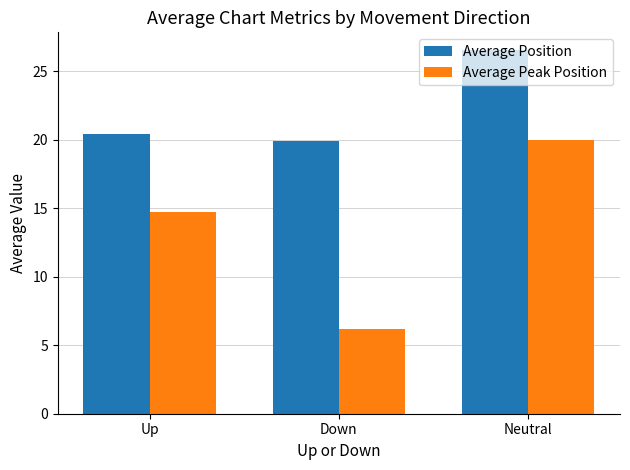

What is the total value across all series at Down?

26.1